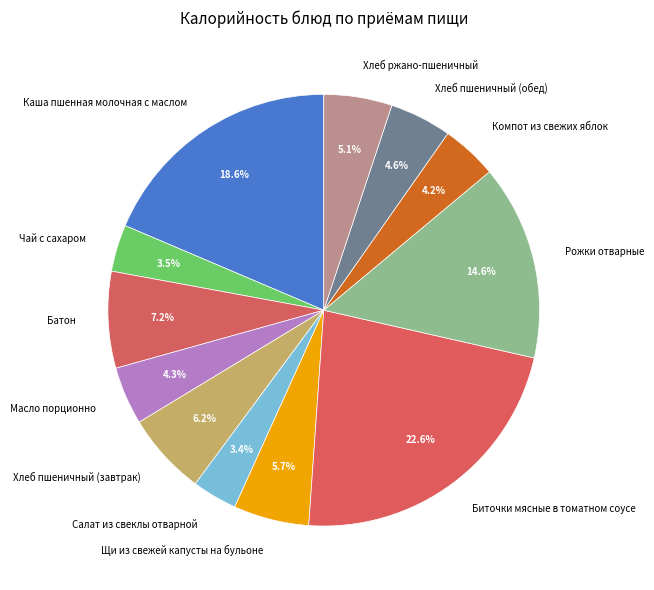

Approximately how many times larger is the value at Каша пшенная молочная с маслом compared to Хлеб пшеничный (обед)?

4.0